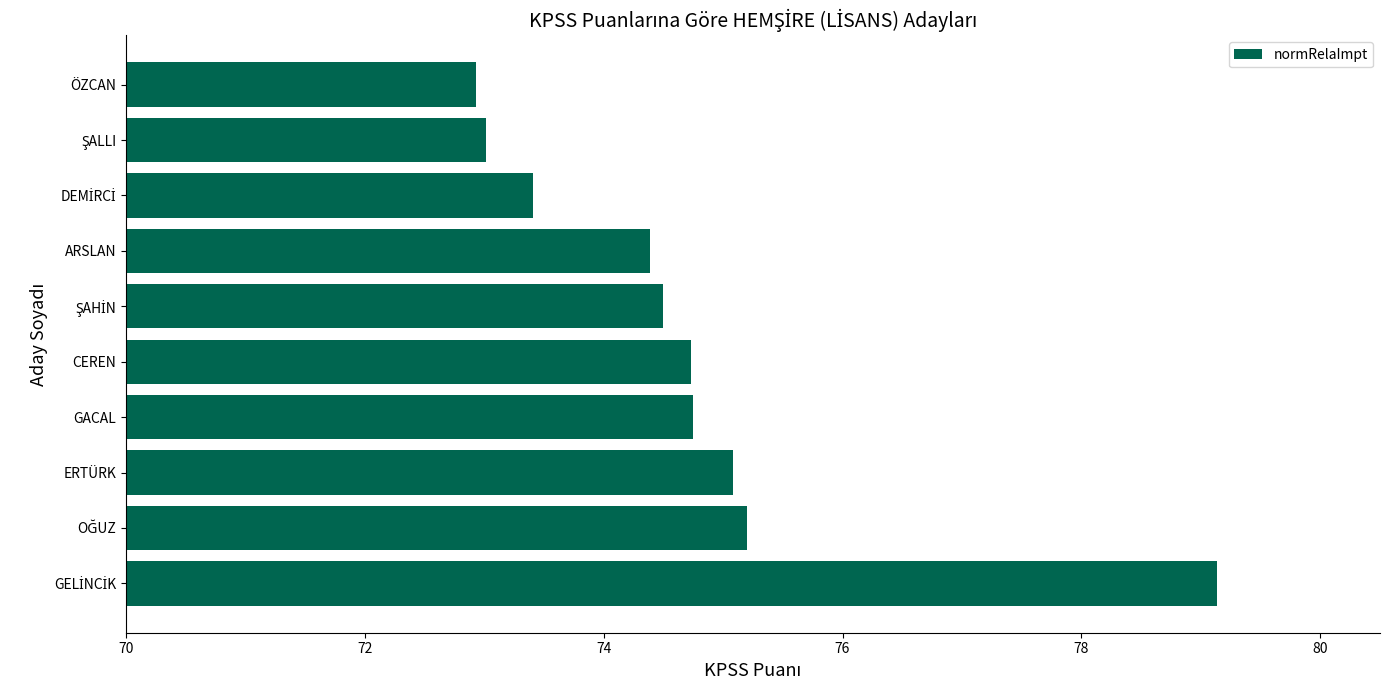

What is the difference between the second highest and minimum values?

2.3